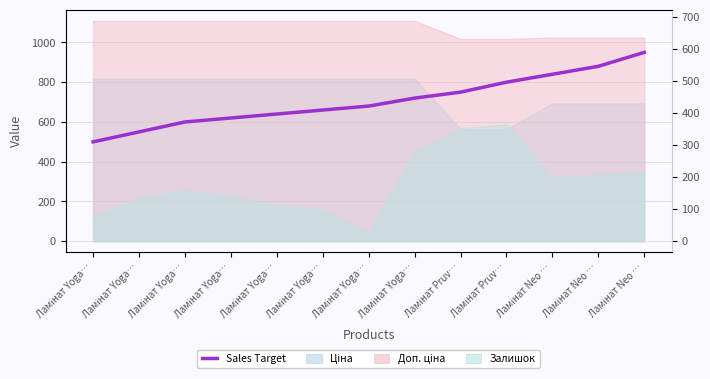

What is the change in value from Ламінат Neo … to Ламінат Neo …?

+40